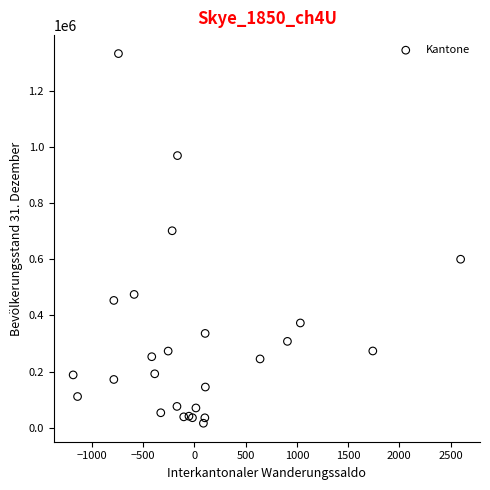

What Y value in the scatter plot is closest to 674204?

701526